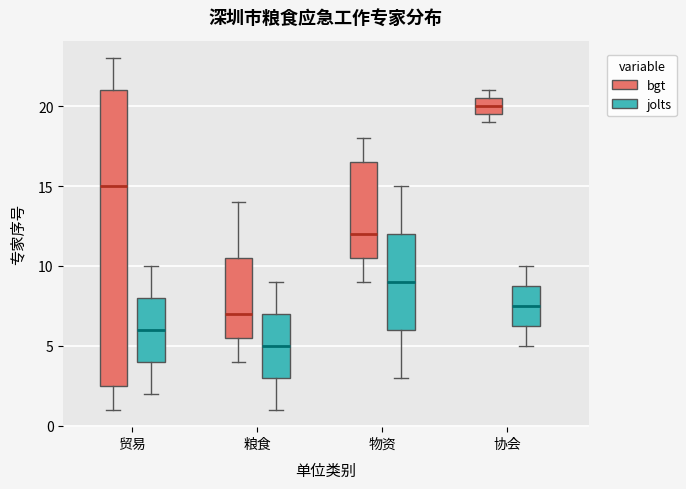

Reading left to right, transcribe this box plot: for each box, give where its median line is, the range the box spans, and where its two whiskers end, as read against the y-axis. The values are not printed on the chart, so give them approximately, as read against the axis.

贸易 (bgt): median 15.0, box 2.5 to 21.0, whiskers 1.0 to 23.0
贸易 (jolts): median 6.0, box 4.0 to 8.0, whiskers 2.0 to 10.0
粮食 (bgt): median 7.0, box 5.5 to 10.5, whiskers 4.0 to 14.0
粮食 (jolts): median 5.0, box 3.0 to 7.0, whiskers 1.0 to 9.0
物资 (bgt): median 12.0, box 10.5 to 16.5, whiskers 9.0 to 18.0
物资 (jolts): median 9.0, box 6.0 to 12.0, whiskers 3.0 to 15.0
协会 (bgt): median 20.0, box 19.5 to 20.5, whiskers 19.0 to 21.0
协会 (jolts): median 7.5, box 6.5 to 9.0, whiskers 5.0 to 10.0